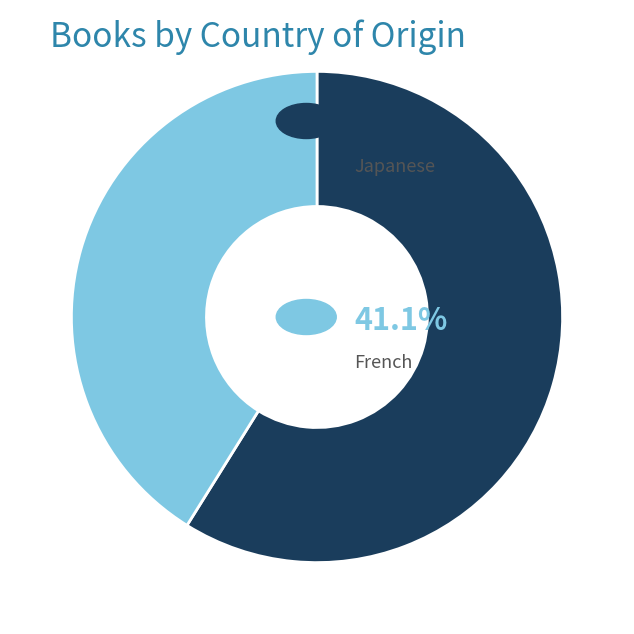

Is there a majority slice in this chart?

Yes